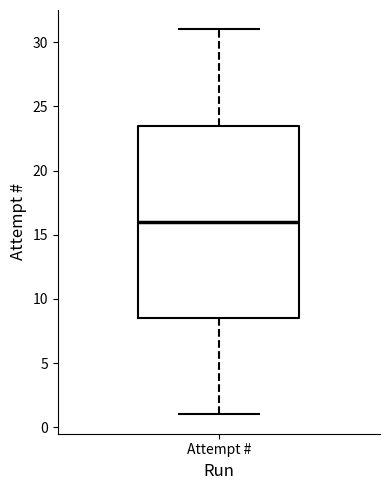

Transcribe this box plot: give where the median line is, the range the box spans, and where the two whiskers end, as read against the y-axis. The values are not printed on the chart, so give them approximately, as read against the axis.

median 16.0, box 8.5 to 23.5, whiskers 1.0 to 31.0